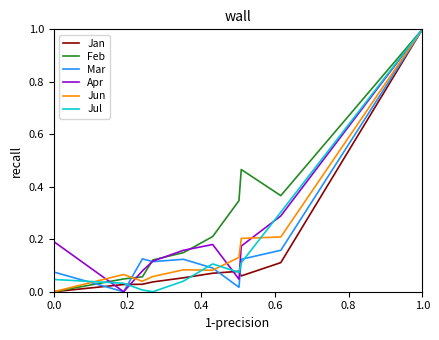

Which series has the largest total across all categories?

Feb